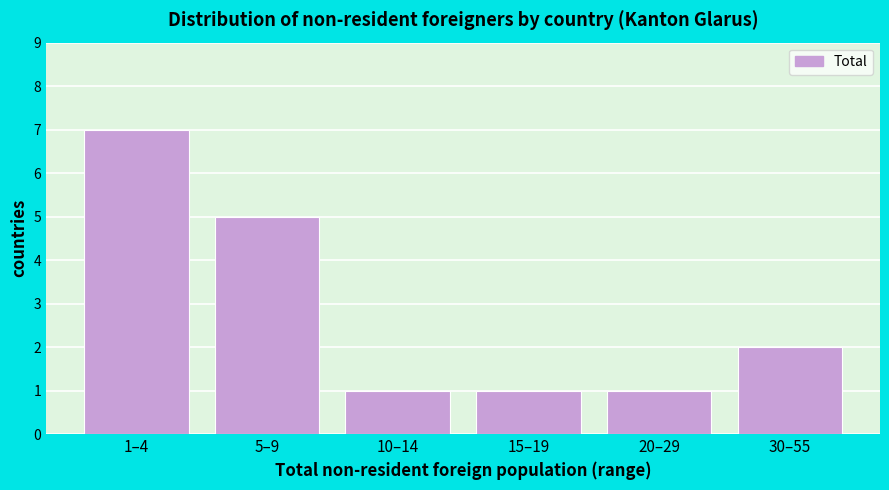

Reading left to right, transcribe all the data shown in this chart.

7	5	1	1	1	2